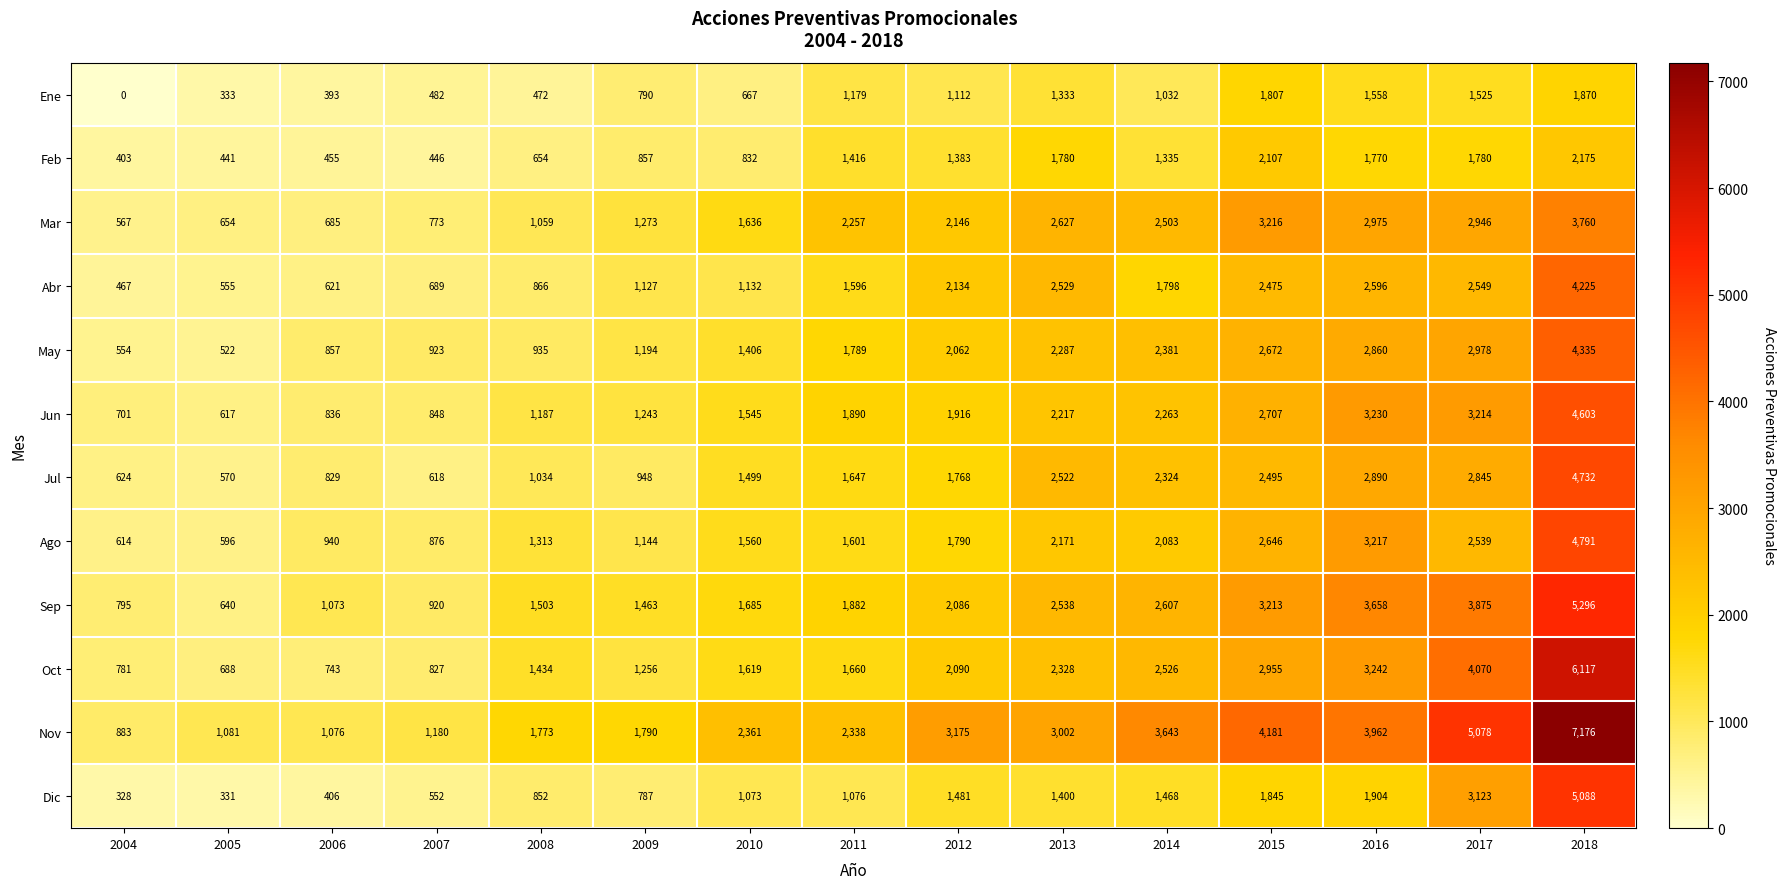

What is the spread (max minus min) of values at 2004?

883